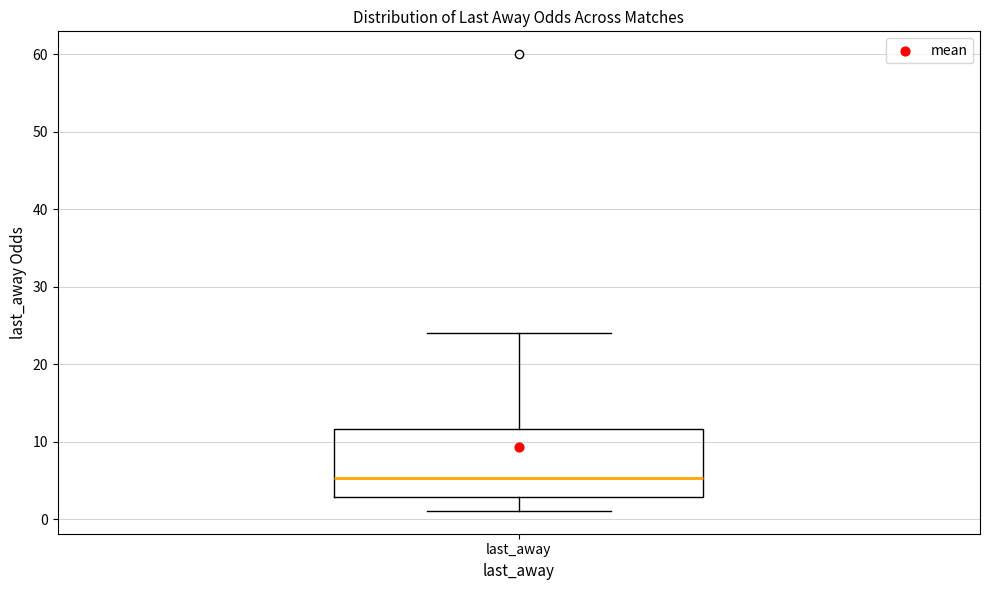

Read this box plot against the y-axis: the position of the median line, the range covered by the box, and the ends of both whiskers. The values are not printed on the chart, so give them approximately, as read against the axis.

median 5, box 3 to 12, whiskers 1 to 24